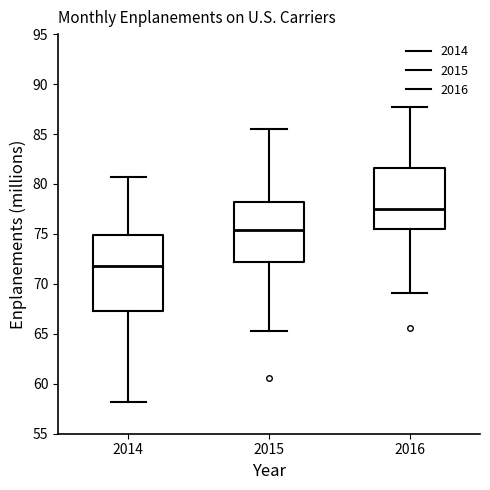

Which box has the lowest median line?

2014